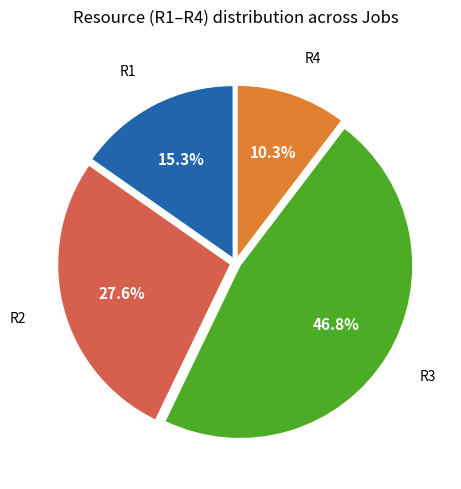

Is there a majority slice in this chart?

No